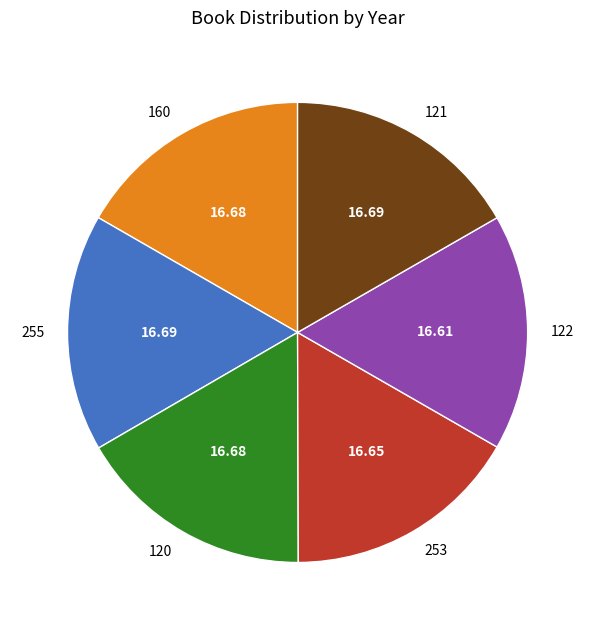

Count the number of slices in the pie.

6